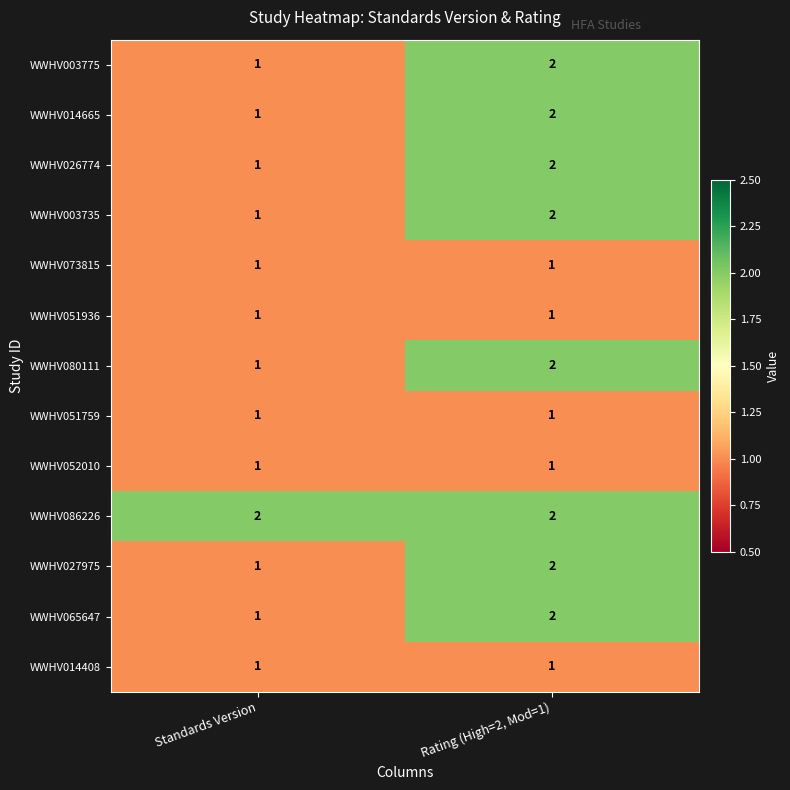

Reading left to right, extract all data points from this chart.

WWHV003775: Standards Version=1	Rating (High=2, Mod=1)=2
WWHV014665: Standards Version=1	Rating (High=2, Mod=1)=2
WWHV026774: Standards Version=1	Rating (High=2, Mod=1)=2
WWHV003735: Standards Version=1	Rating (High=2, Mod=1)=2
WWHV073815: Standards Version=1	Rating (High=2, Mod=1)=1
WWHV051936: Standards Version=1	Rating (High=2, Mod=1)=1
WWHV080111: Standards Version=1	Rating (High=2, Mod=1)=2
WWHV051759: Standards Version=1	Rating (High=2, Mod=1)=1
WWHV052010: Standards Version=1	Rating (High=2, Mod=1)=1
WWHV086226: Standards Version=2	Rating (High=2, Mod=1)=2
WWHV027975: Standards Version=1	Rating (High=2, Mod=1)=2
WWHV065647: Standards Version=1	Rating (High=2, Mod=1)=2
WWHV014408: Standards Version=1	Rating (High=2, Mod=1)=1